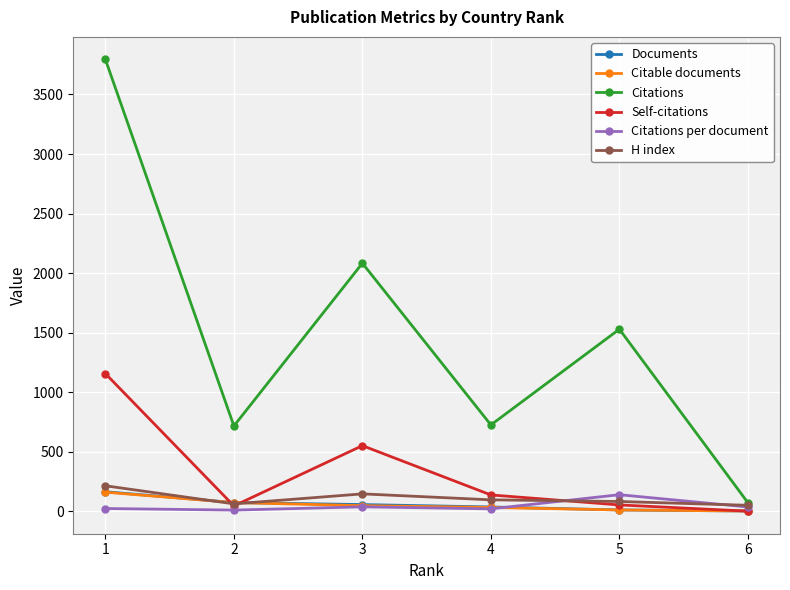

True or false: Citations and Documents intersect in this chart.

False